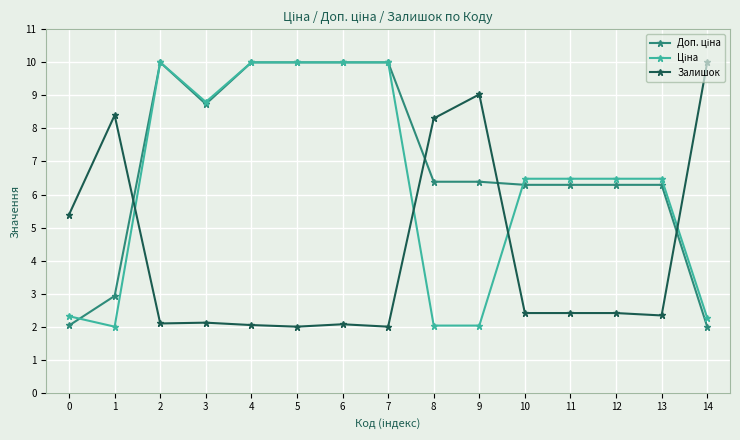

What is the average value of the Залишок series?

4.2